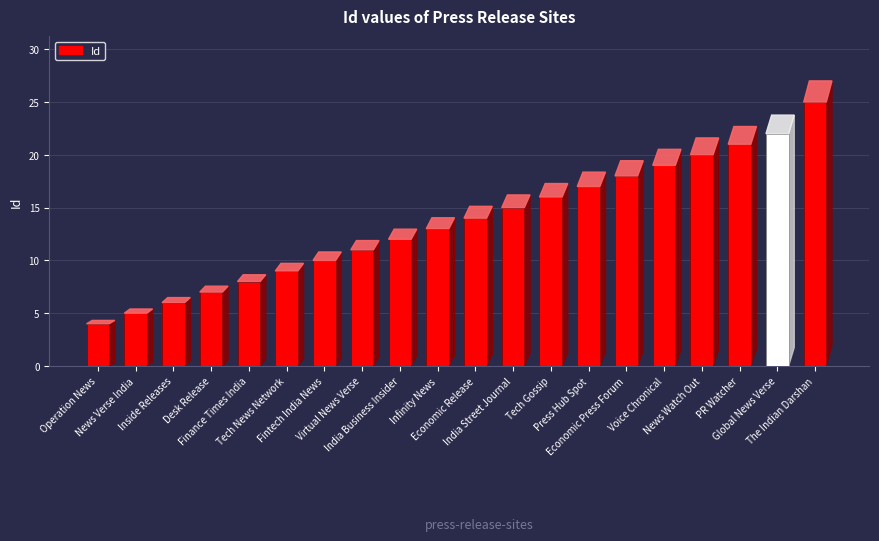

What is the label of the 4th bar from the right?

News Watch Out